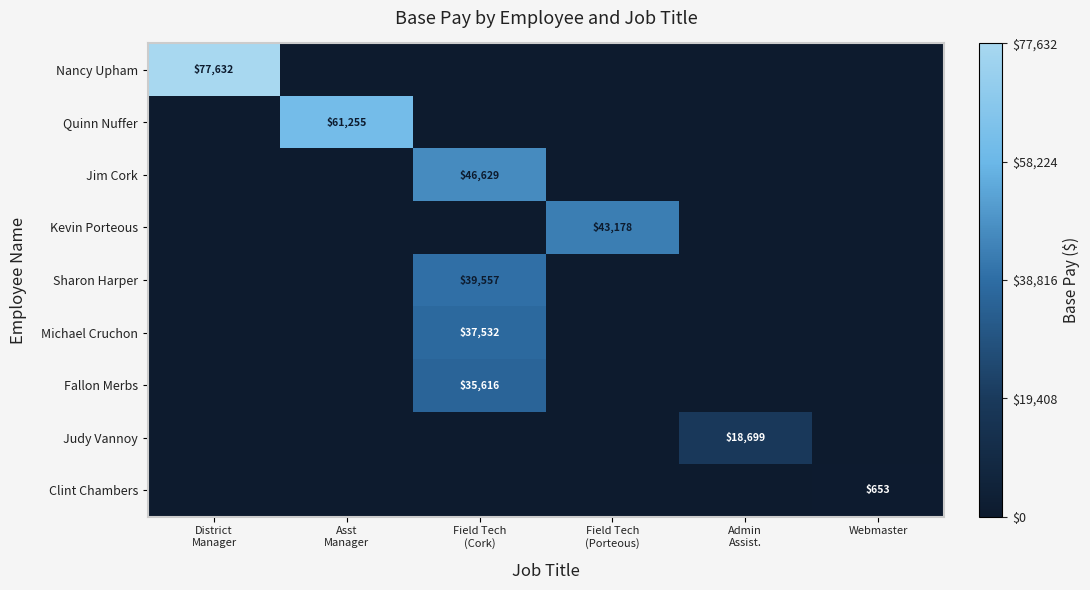

Which series has the largest total across all categories?

Nancy Upham